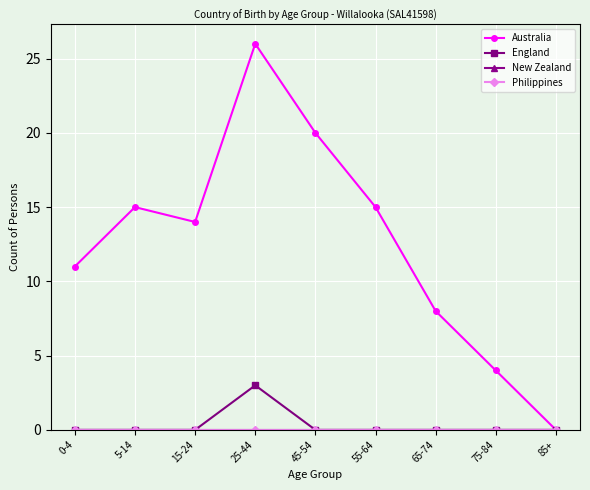

Is the value of Australia at 85+ greater than the value of England at 5-14?

No